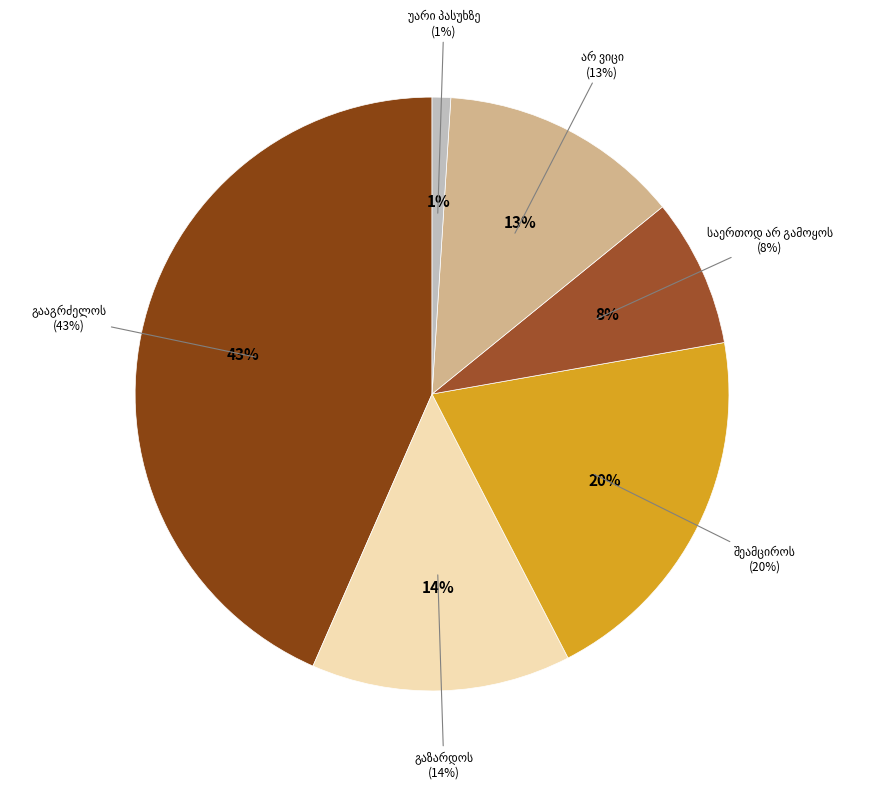

Which category has the smallest portion of the pie?

უარი პასუხზე